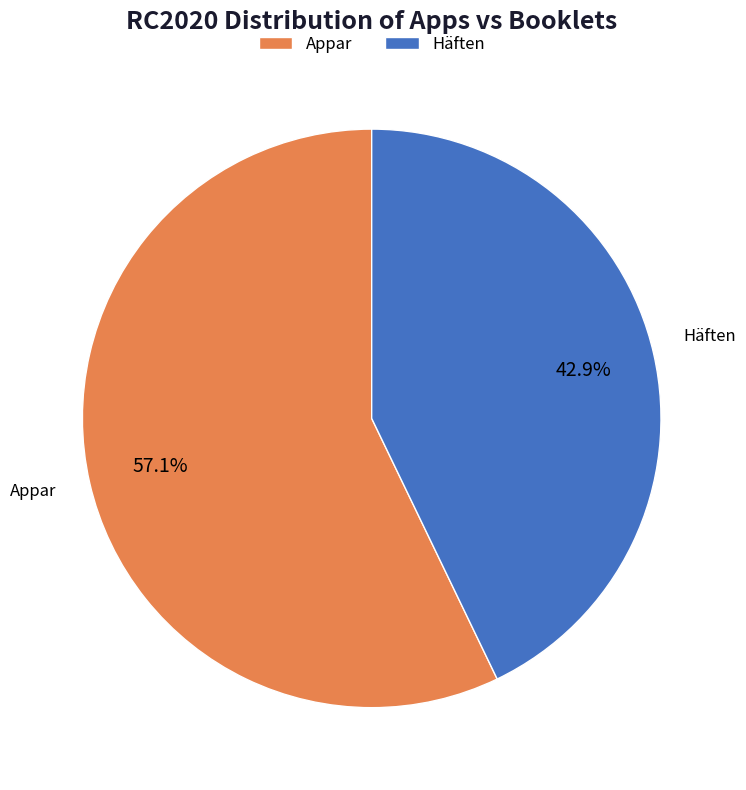

Which slice represents more than half of the pie?

Appar